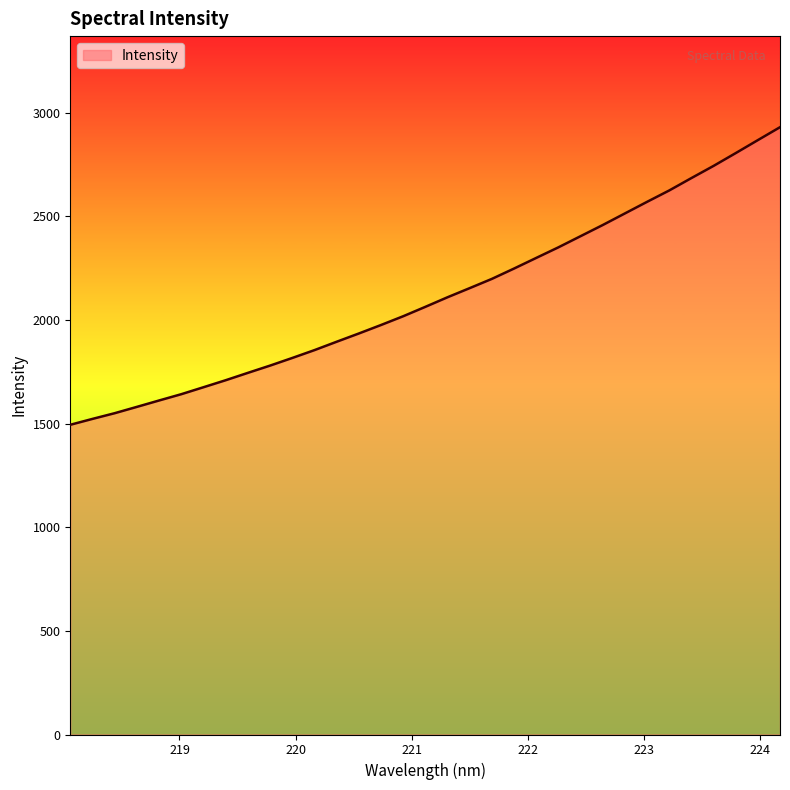

What is the minimum value shown in the chart?

1494.6